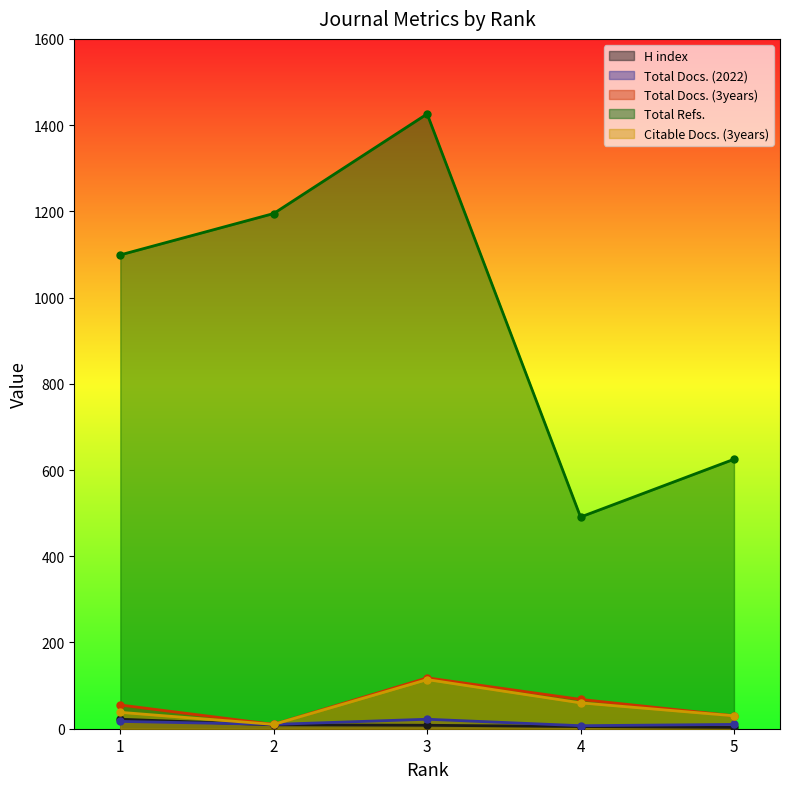

Reading left to right, transcribe all the data shown in this chart.

H index: 1=22	2=9	3=8	4=5	5=3
Total Docs. (2022): 1=17	2=10	3=22	4=7	5=10
Total Docs. (3years): 1=55	2=10	3=118	4=68	5=30
Total Refs.: 1=1099	2=1195	3=1426	4=491	5=625
Citable Docs. (3years): 1=38	2=10	3=114	4=60	5=30